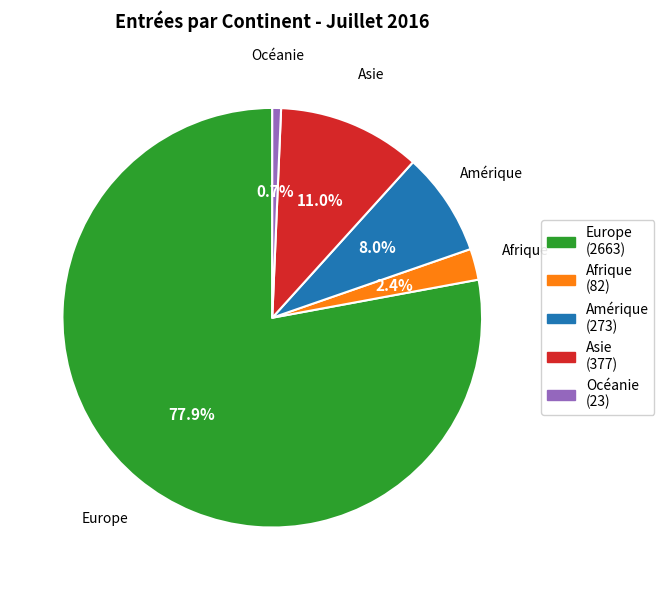

True or false: Afrique accounts for 2% of the total.

True